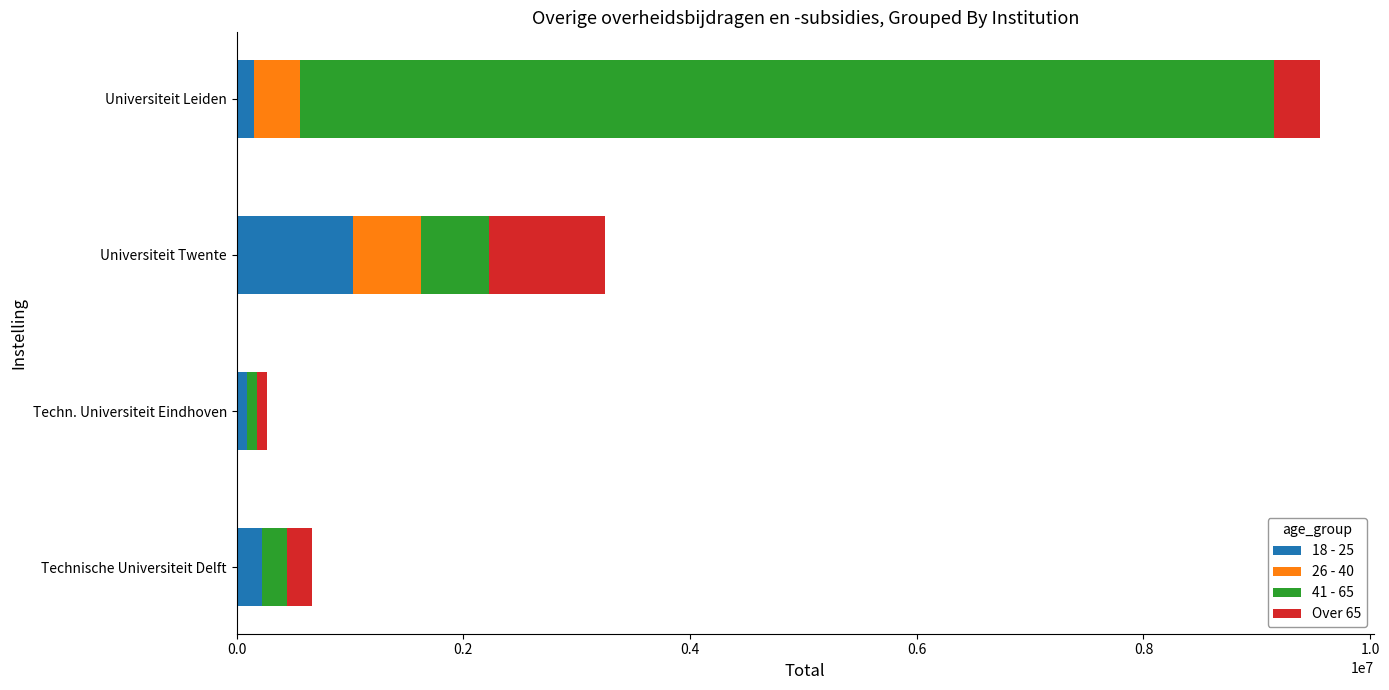

At which category is the sum across all series the highest?

Universiteit Leiden